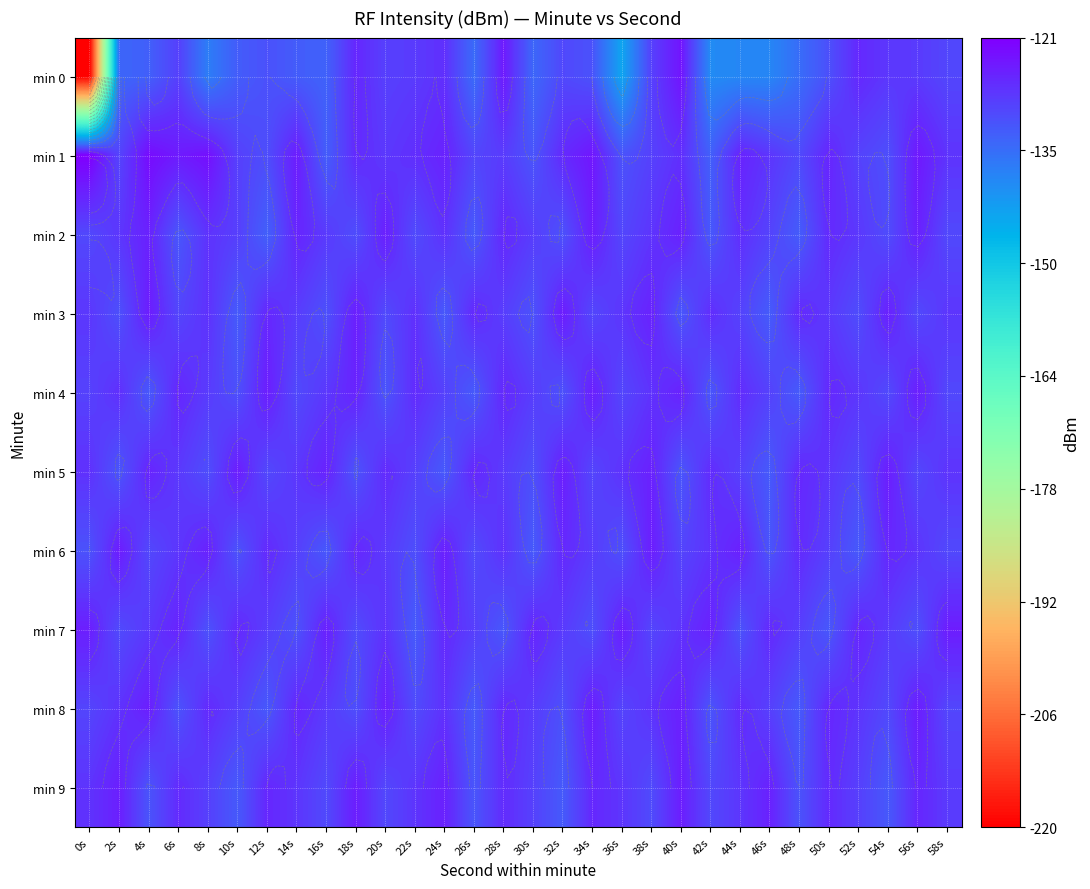

What is the minimum value for min 9?

-132.8